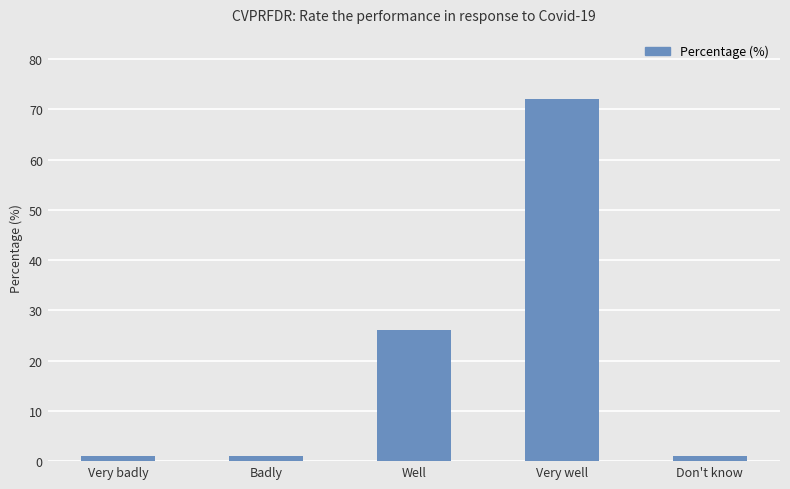

What is the label of the 2nd bar from the left?

Badly